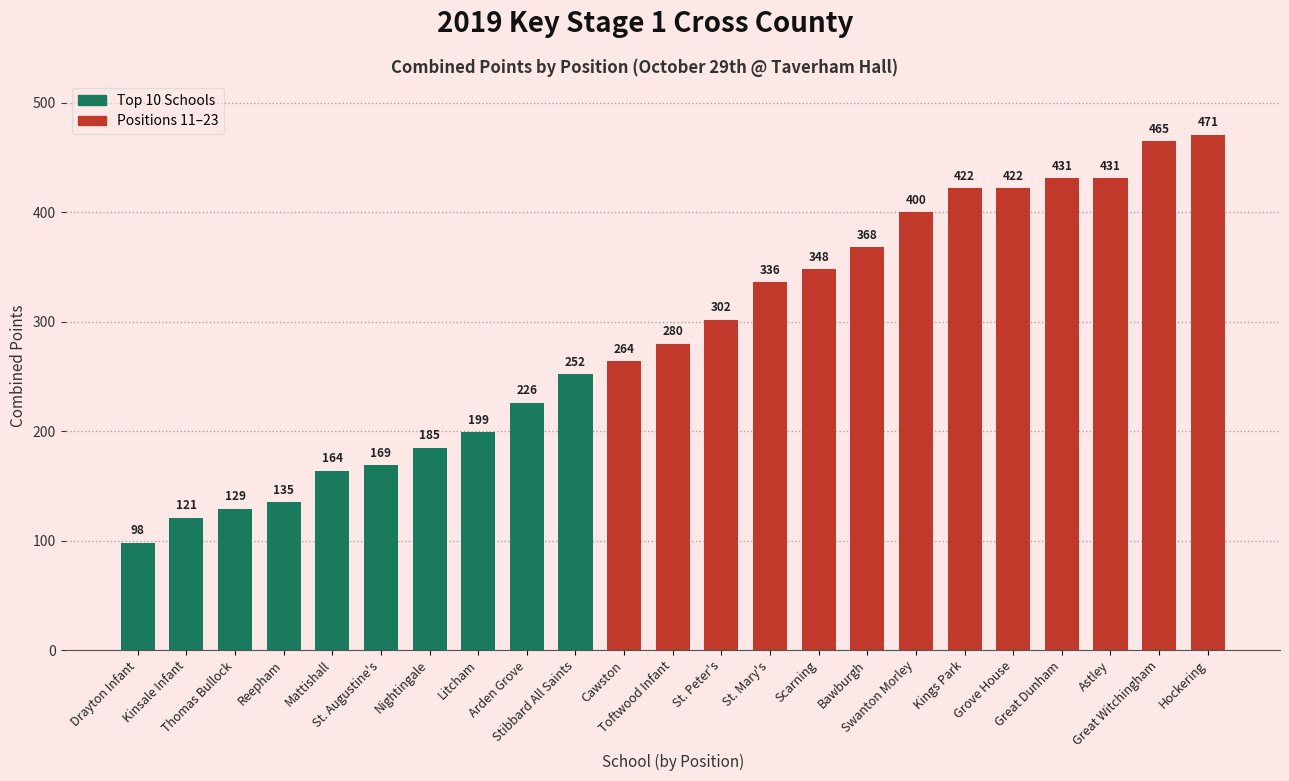

Is it true that the value at Great Witchingham is 465?

True